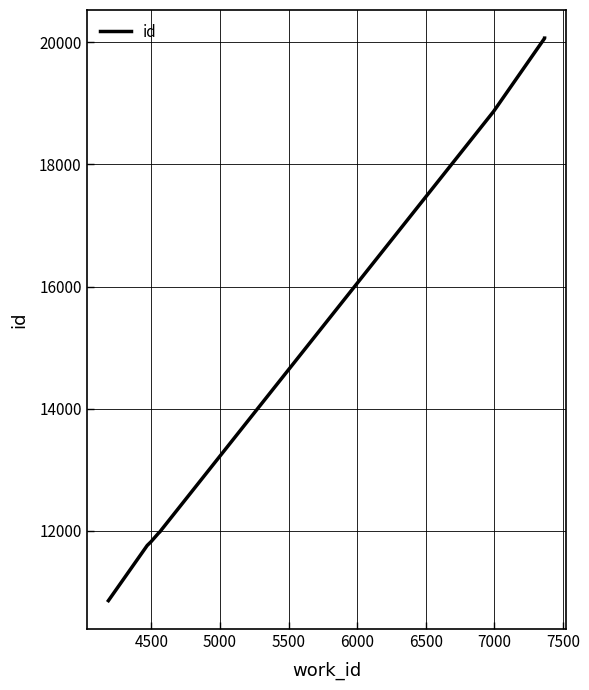

The value at 4500 is 7757. True or false?

False